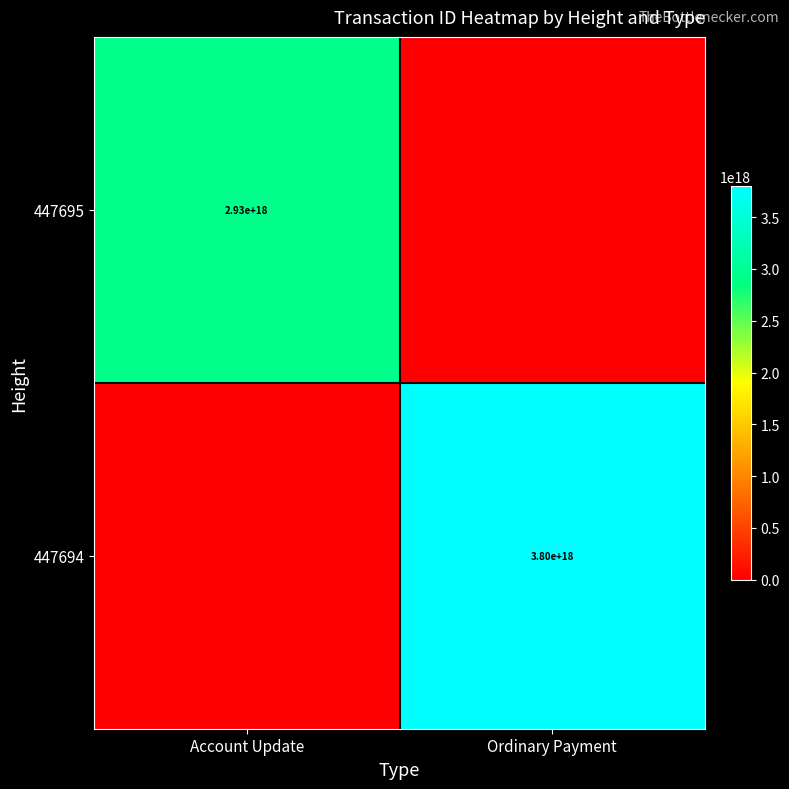

Is the value of 447694 at Ordinary Payment greater than the value of 447695 at Account Update?

Yes